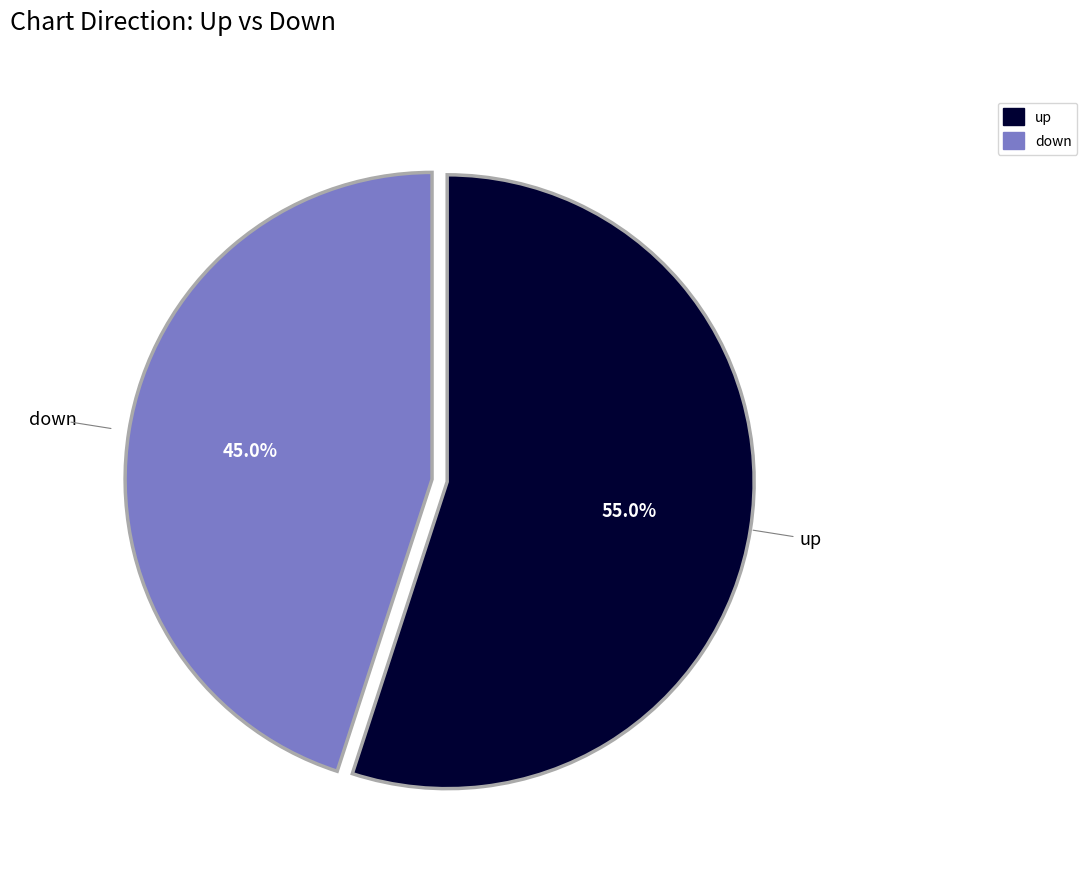

What is the total percentage of up and down?

100.0%